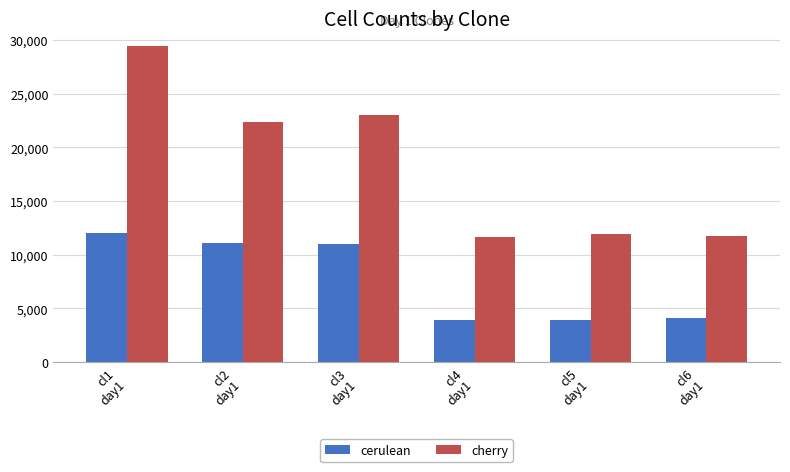

Is the value of cerulean at cl3
day1 greater than the value of cherry at cl3
day1?

No